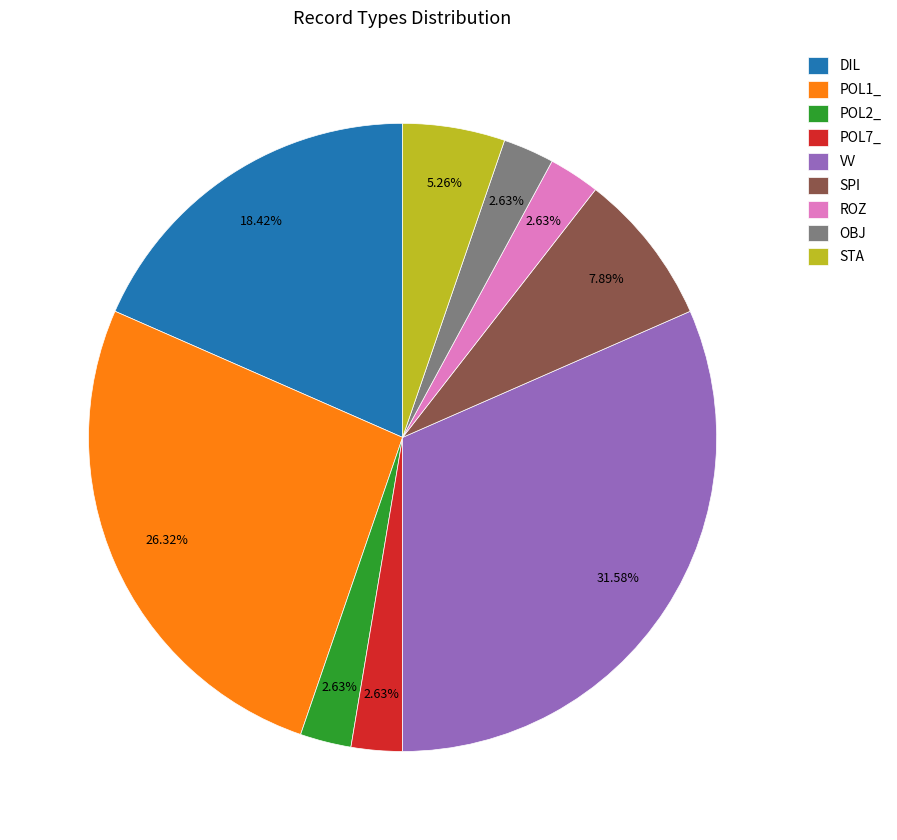

The STA slice represents 5% of the pie. True or false?

True